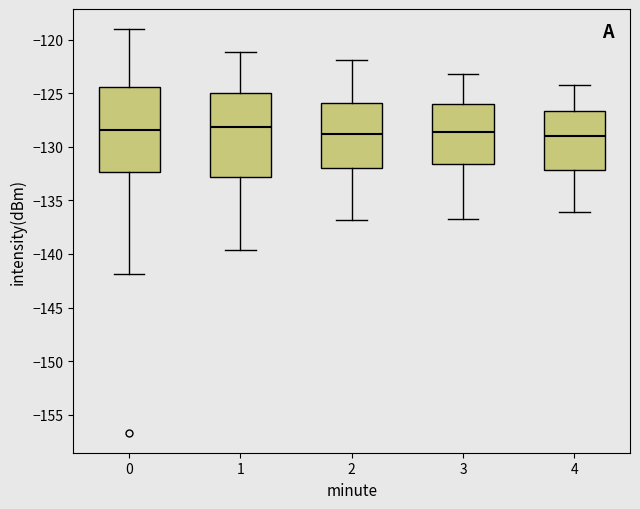

Where does the upper whisker of the box at x = 0 end on the y-axis? The values are not printed on the chart, so give them approximately, as read against the axis.

-119.0